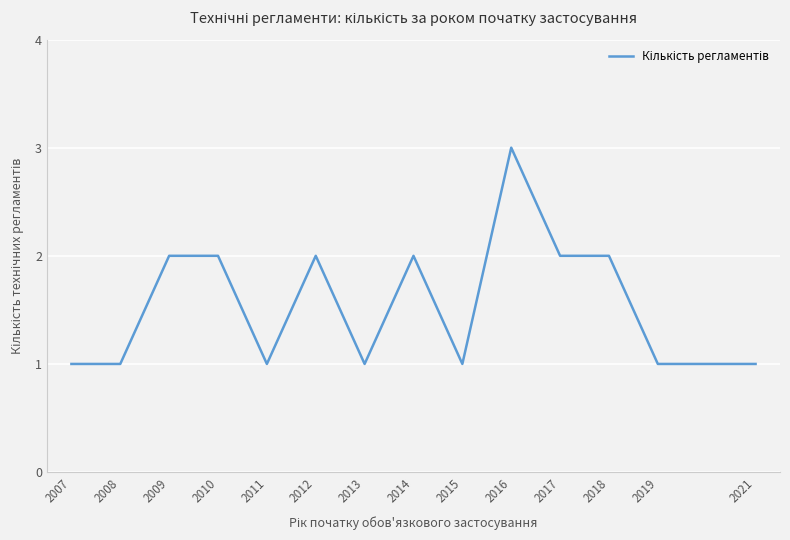

The value at 2016 is 1. True or false?

False